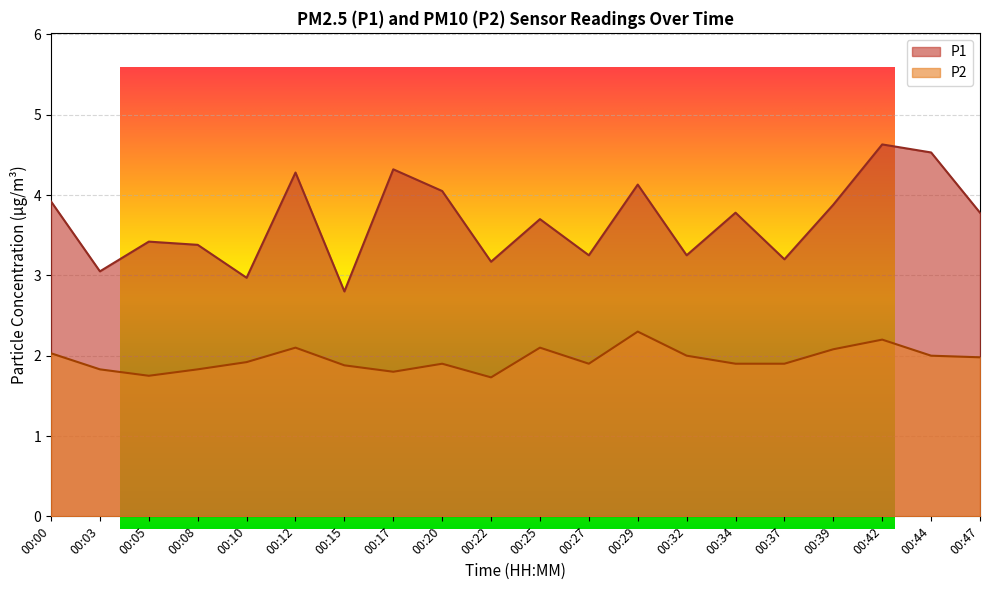

At which label does P1 first exceed 3?

00:00